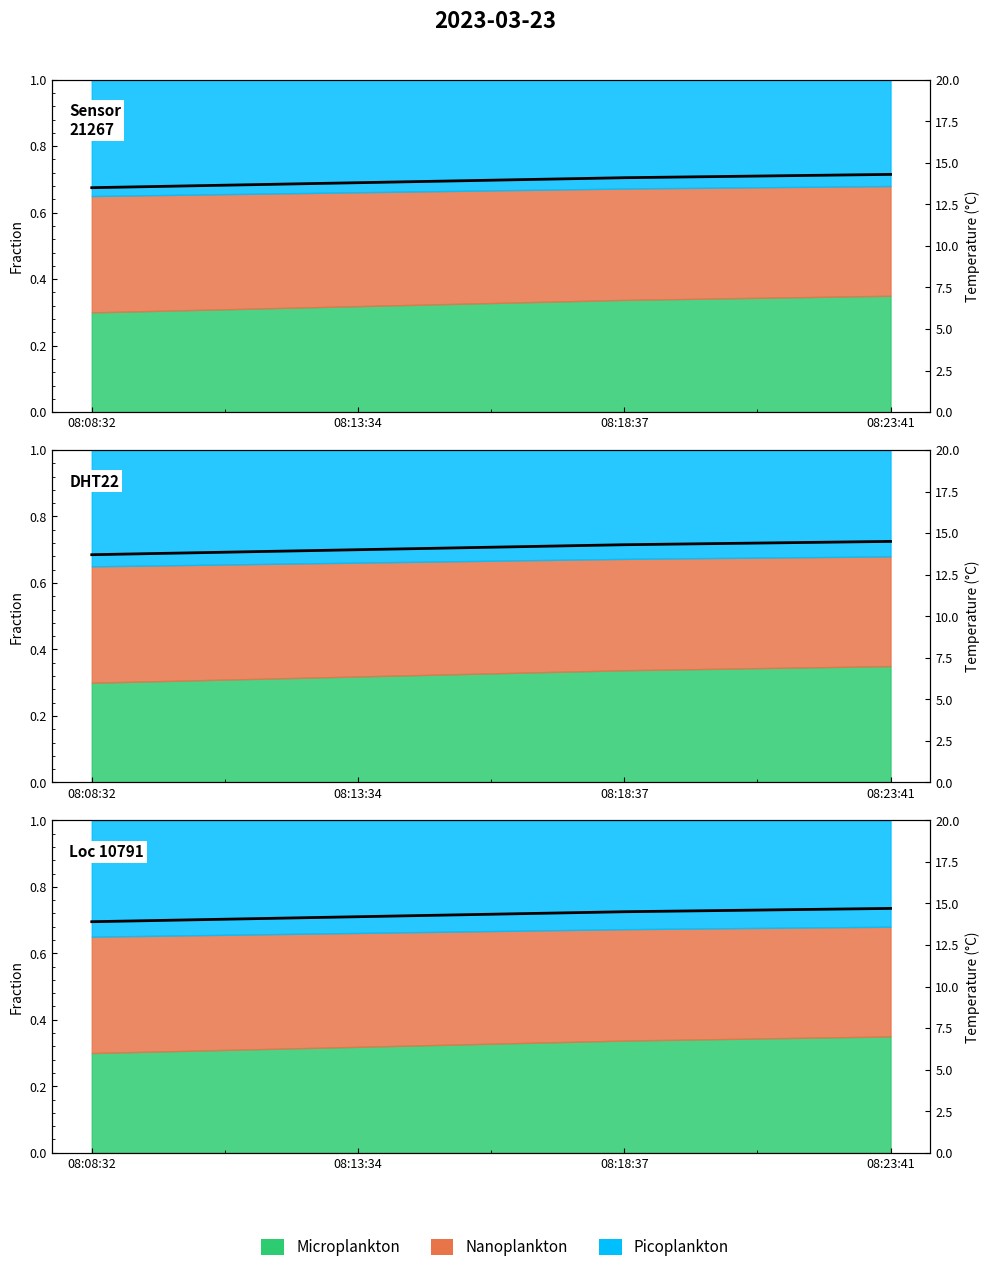

Reading left to right, list all the values displayed in this chart.

08:08:32=13.9	08:13:34=14.2	08:18:37=14.5	08:23:41=14.7